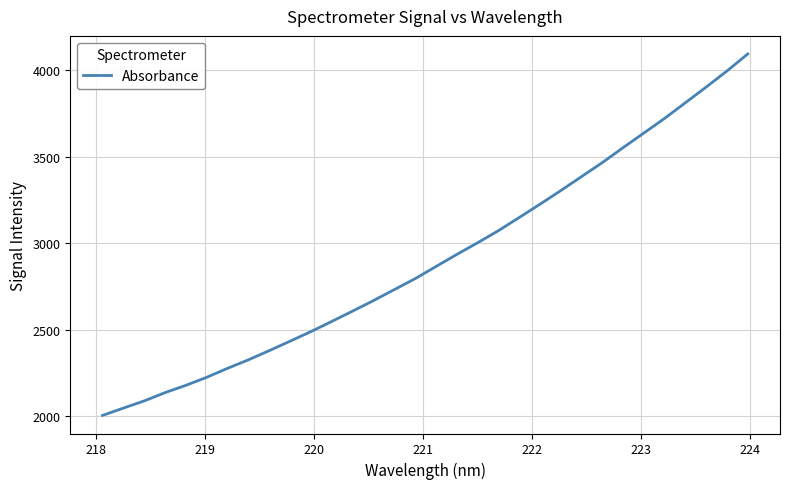

What is the greatest value displayed?

4092.2